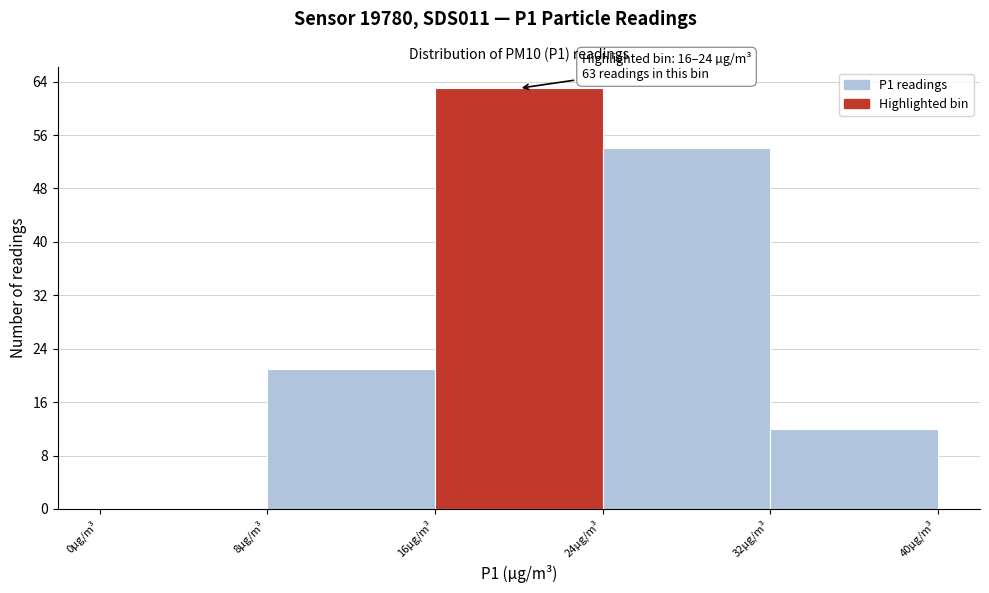

Which range on the x-axis has the tallest bar?

16 to 24